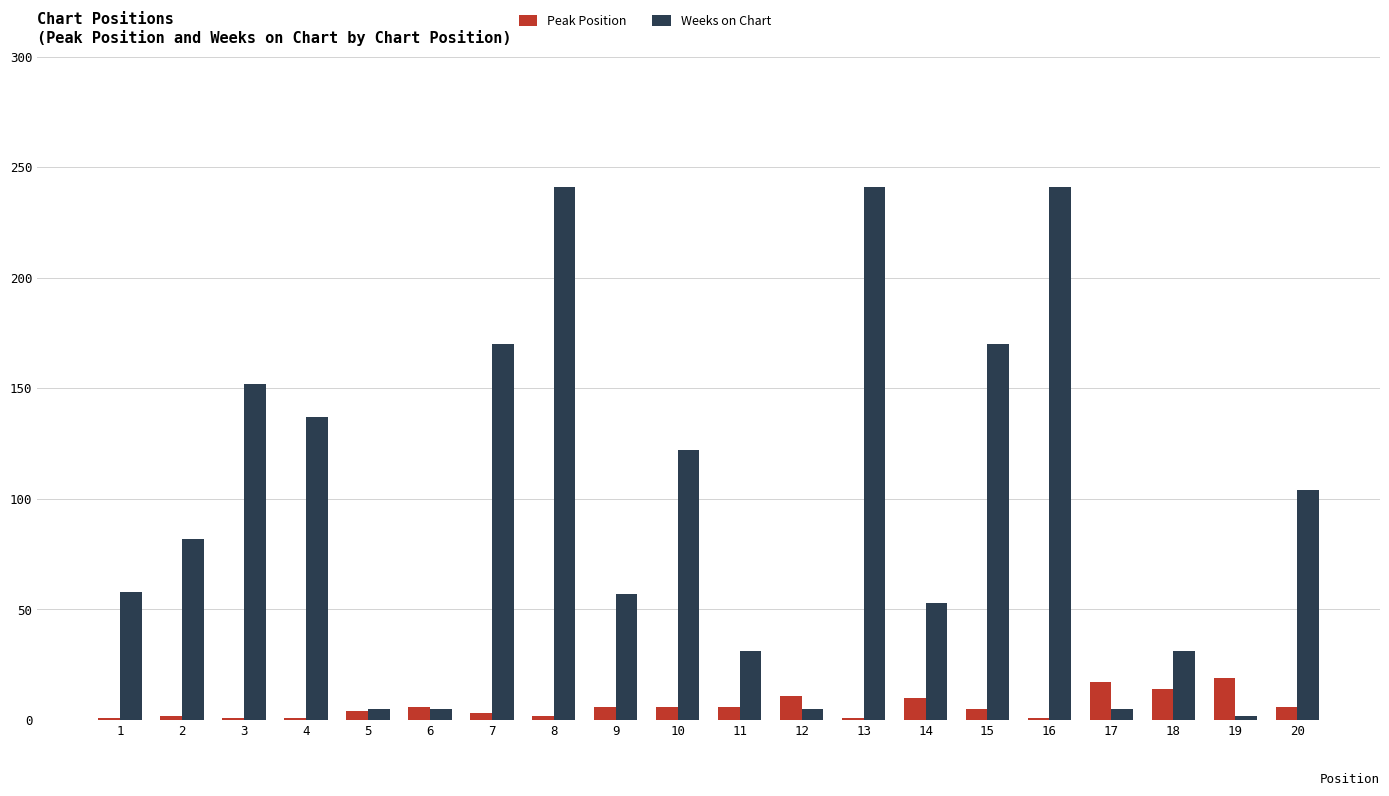

Which series has the largest total across all categories?

Weeks on Chart